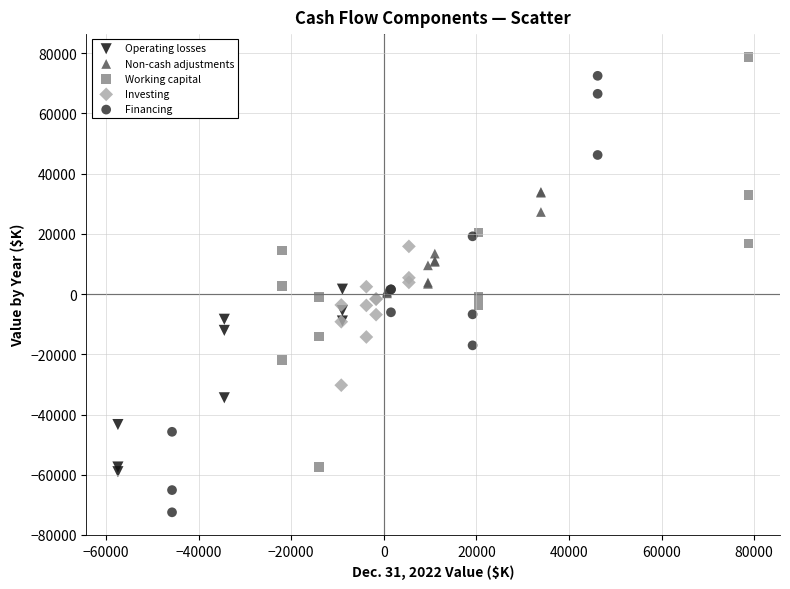

Which series reaches the maximum Y coordinate?

Working capital